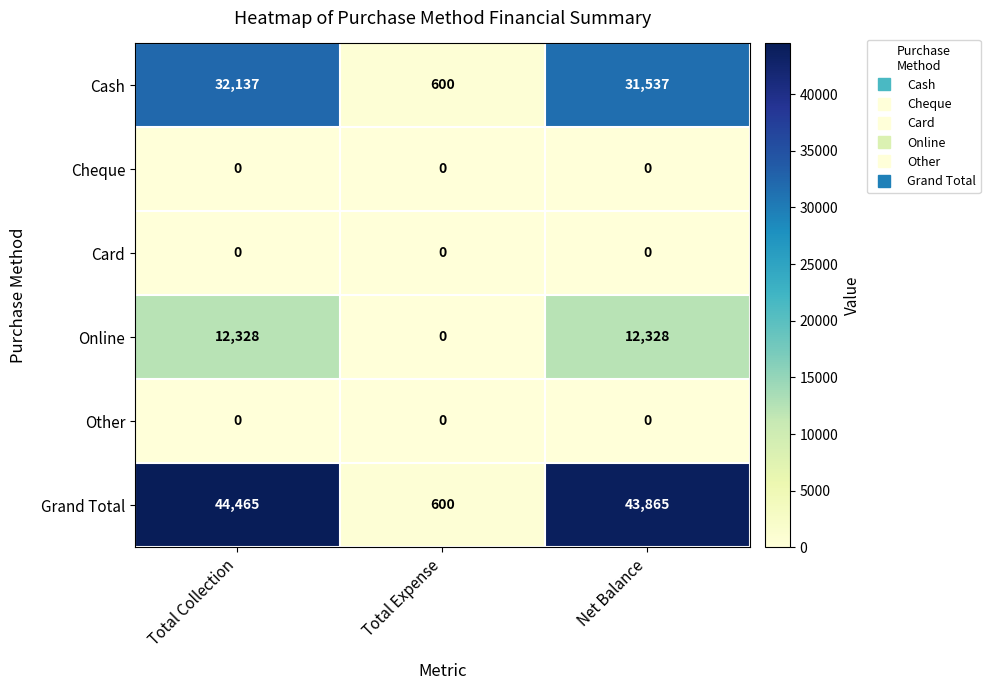

At which category does the chart reach its peak across all series?

Total Collection